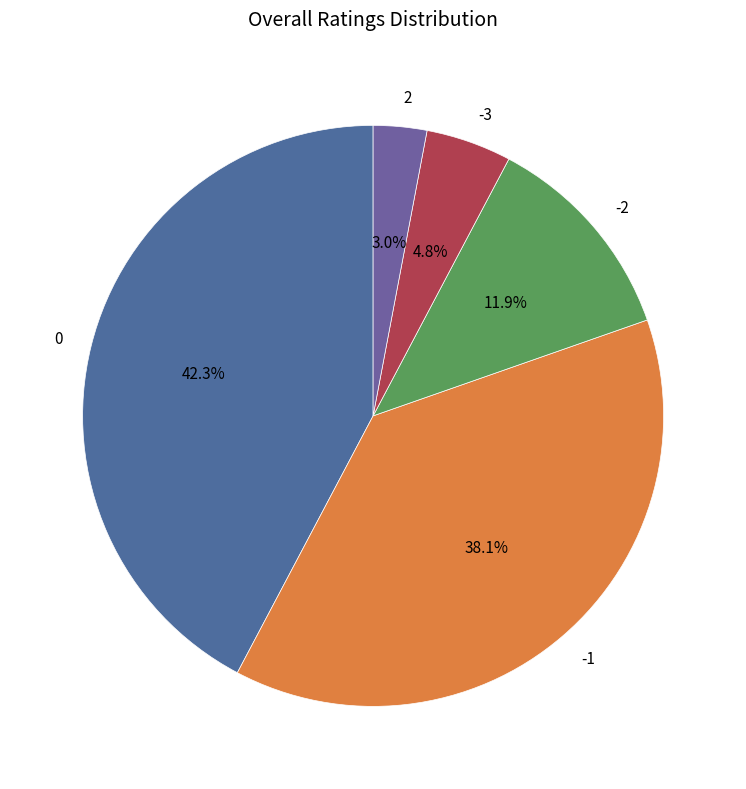

How many slices are in this pie chart?

5